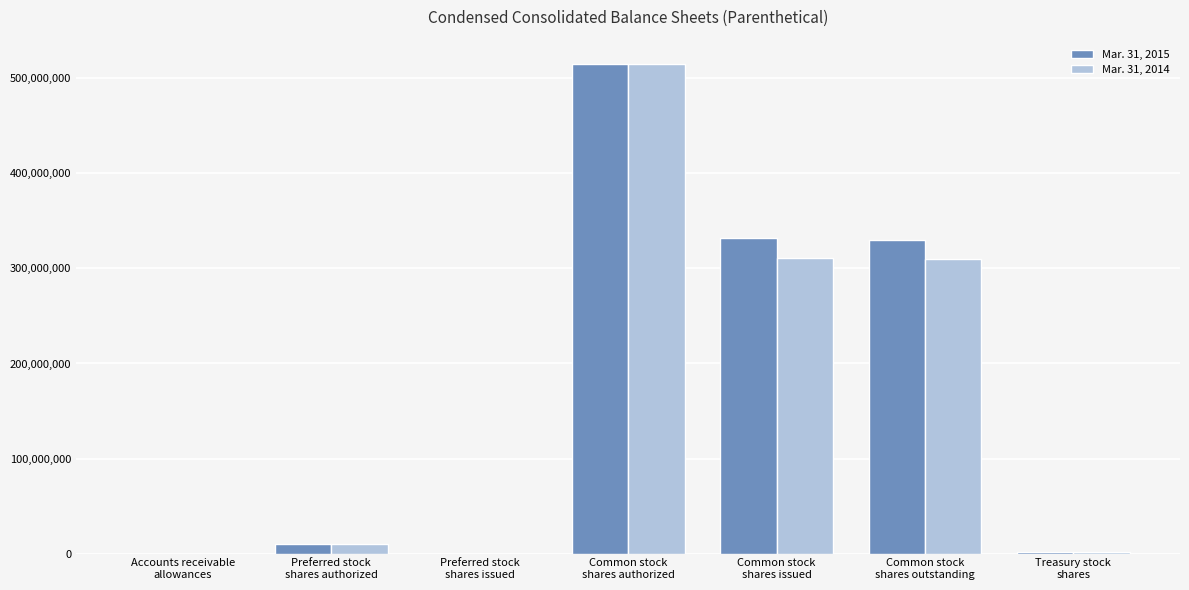

What value does the Mar. 31, 2015 series have at Accounts receivable
allowances, to the nearest 100?

11000